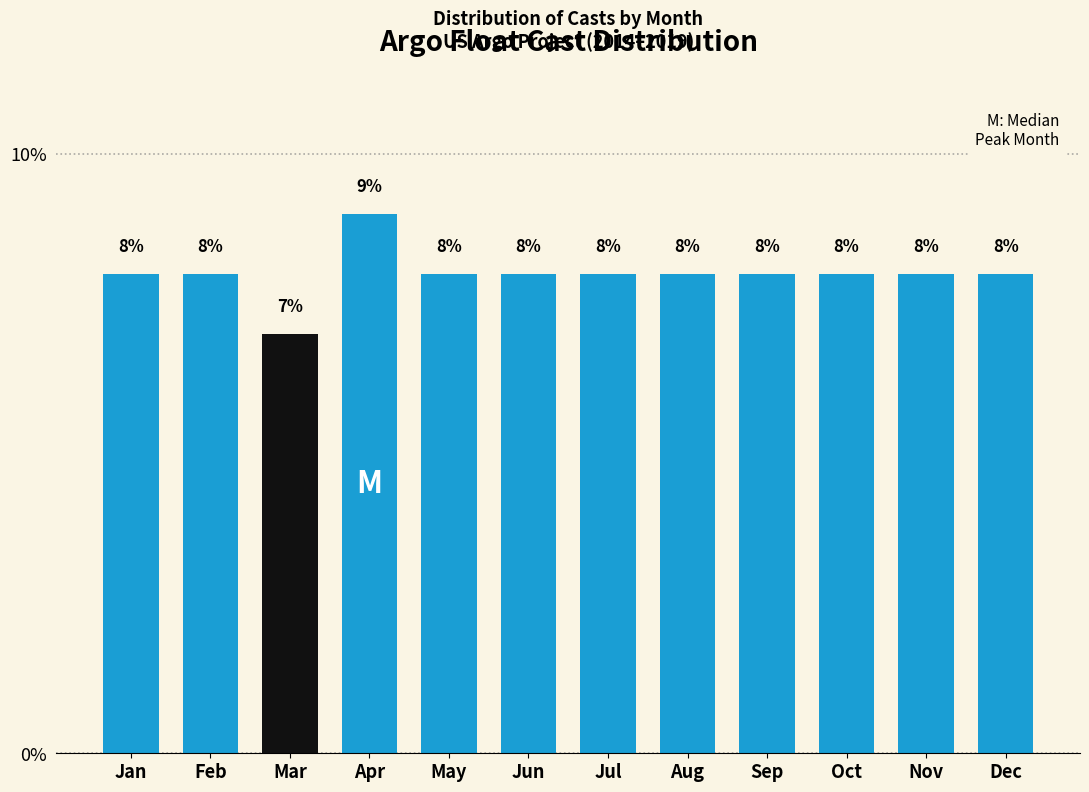

Reading left to right, what are all the values shown in this chart?

Jan=8	Feb=8	Mar=7	Apr=9	May=8	Jun=8	Jul=8	Aug=8	Sep=8	Oct=8	Nov=8	Dec=8